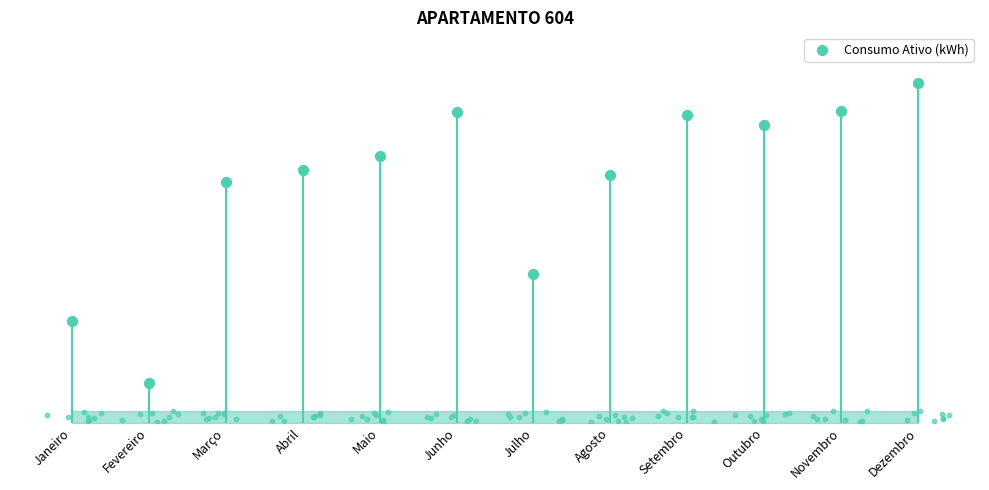

What is the change in value from Janeiro to Maio?

+126